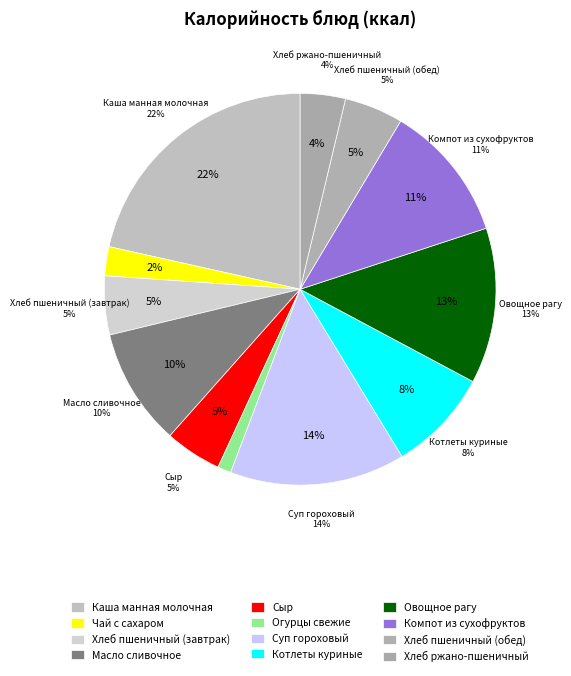

What percentage is the Хлеб пшеничный (обед) slice, to the nearest percent?

5%